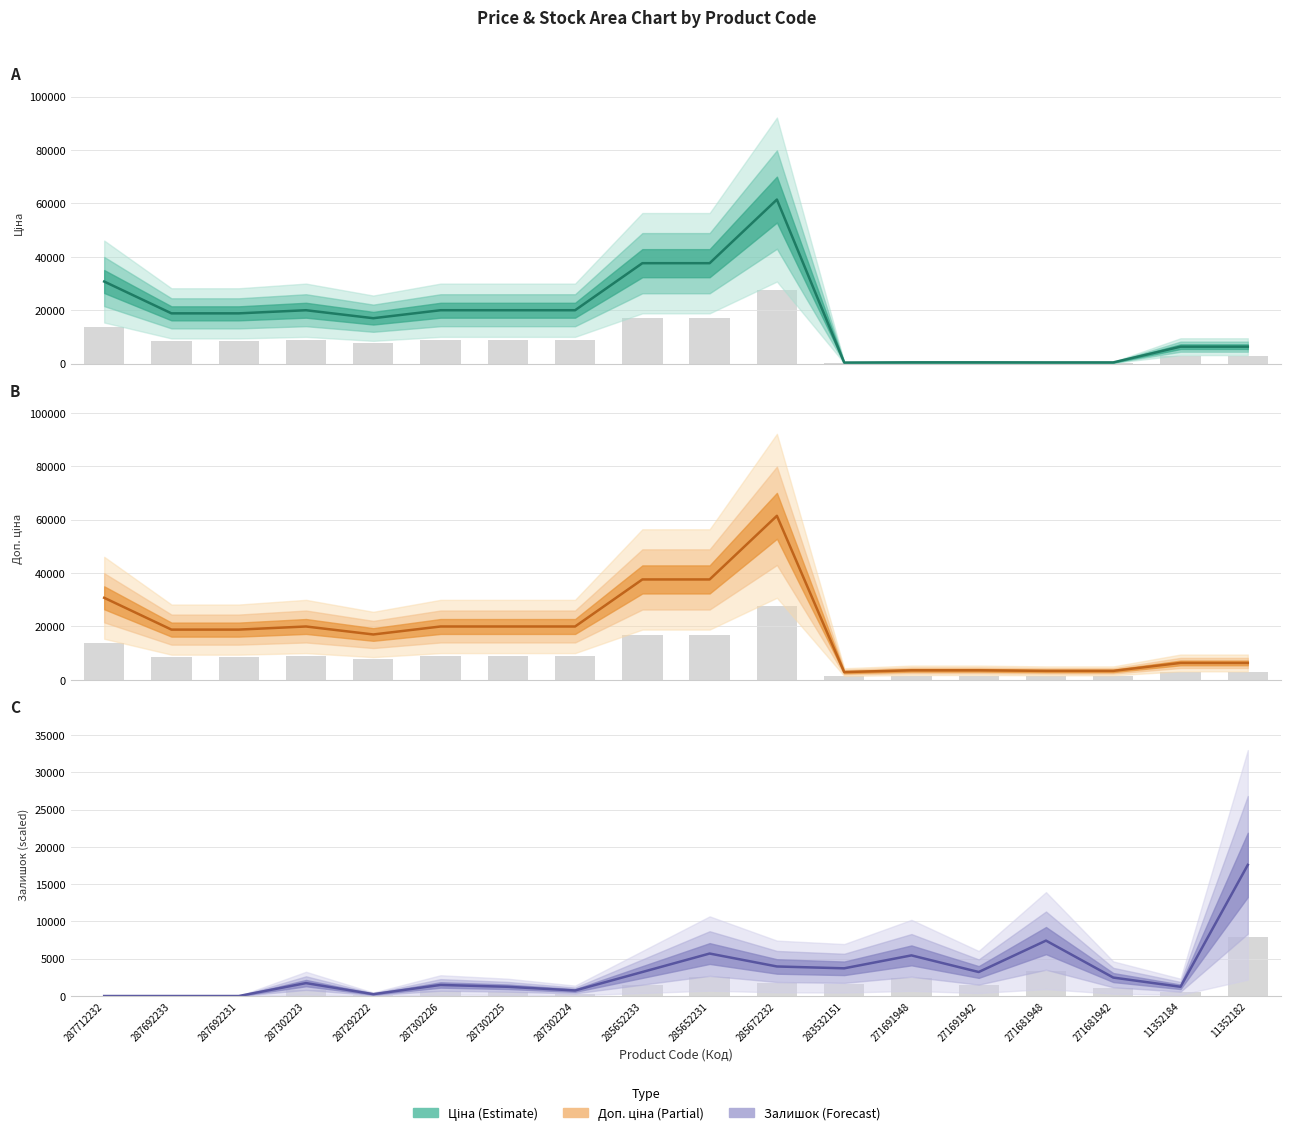

At 283532151, list the series in order from smallest to largest.

Ціна, Доп. ціна, Залишок (scaled)